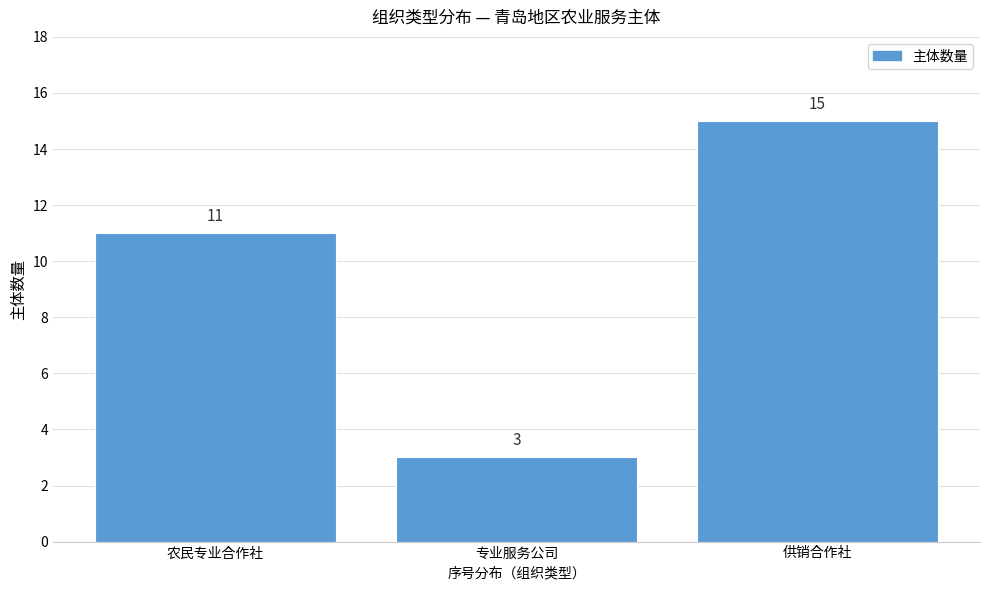

Reading left to right, what are all the values shown in this chart?

11	3	15